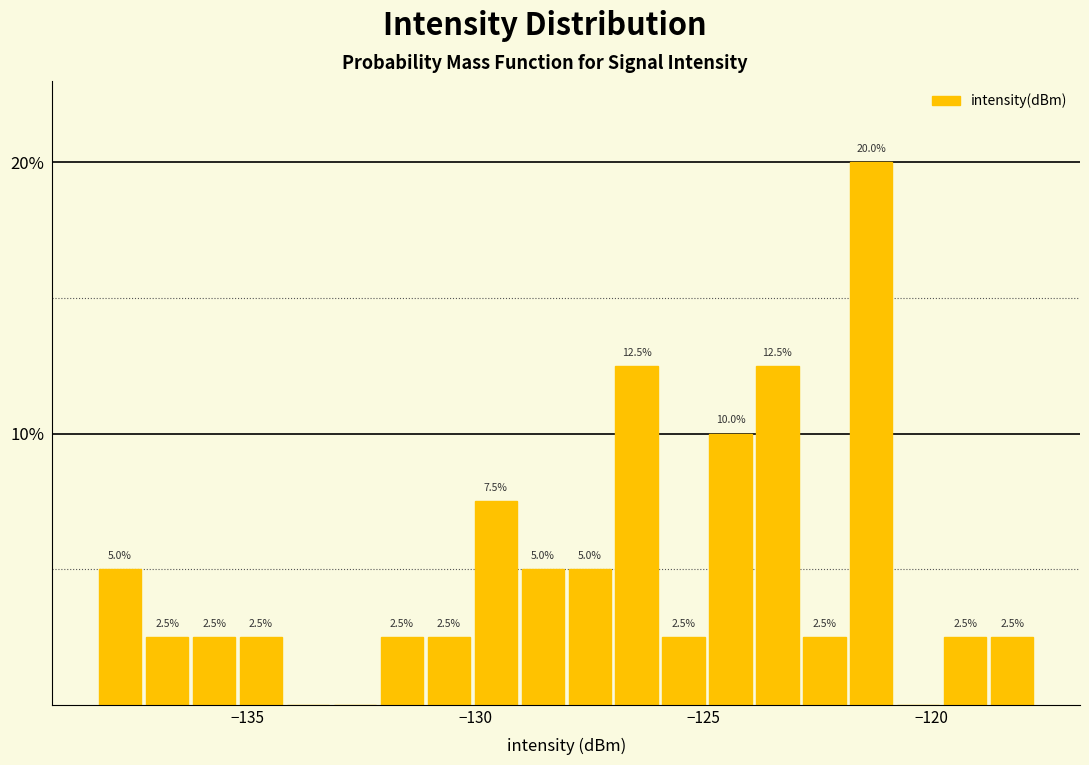

Around what value on the x-axis is the tallest bar? Give the approximate position of its centre, as read against the axis.

-121.5